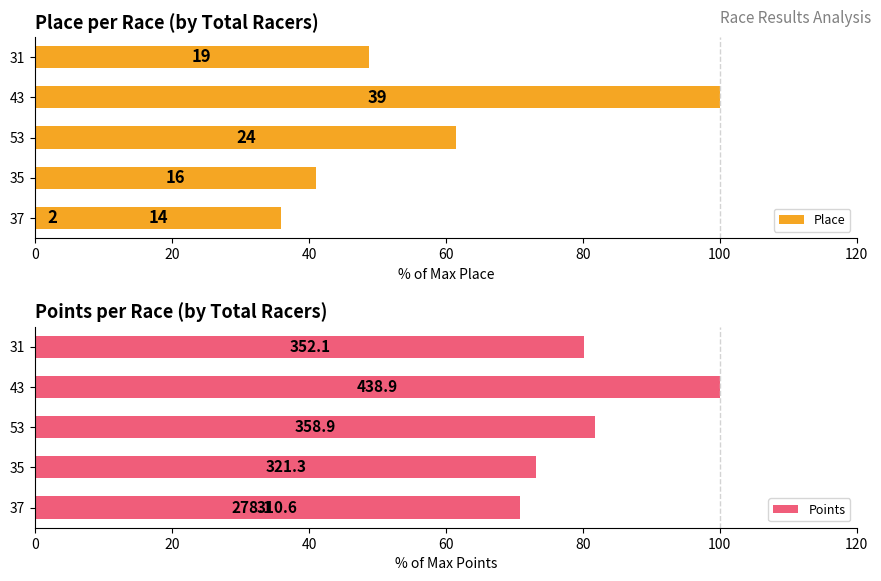

Which series has the largest total across all categories?

Points